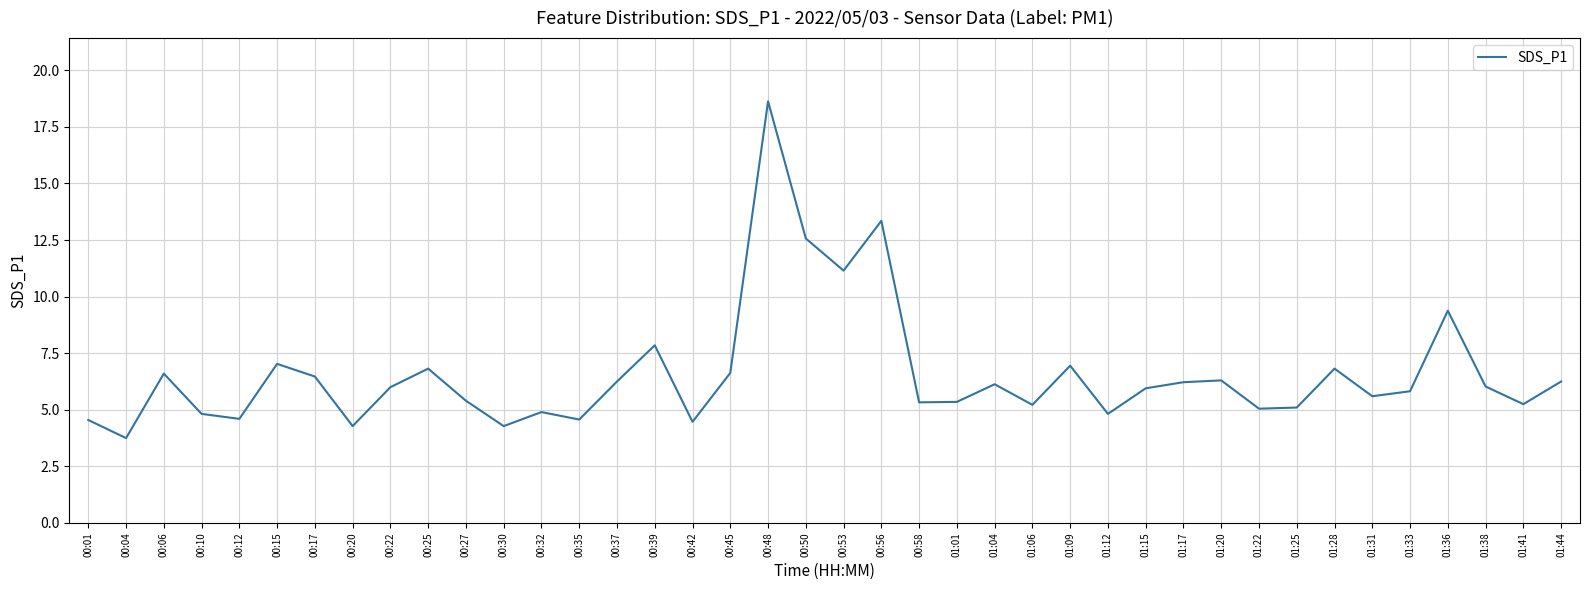

What position from the right is 01:41?

2